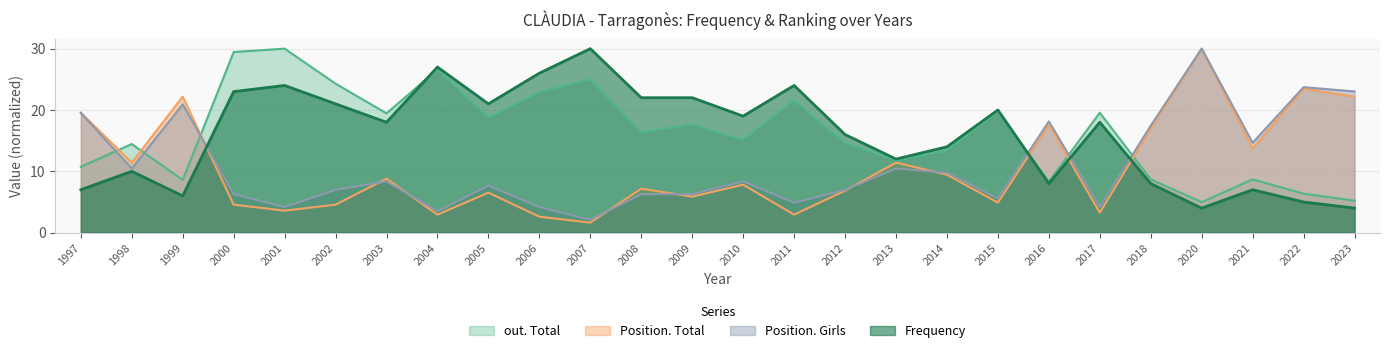

Which series has the widest spread of values?

Position. Total